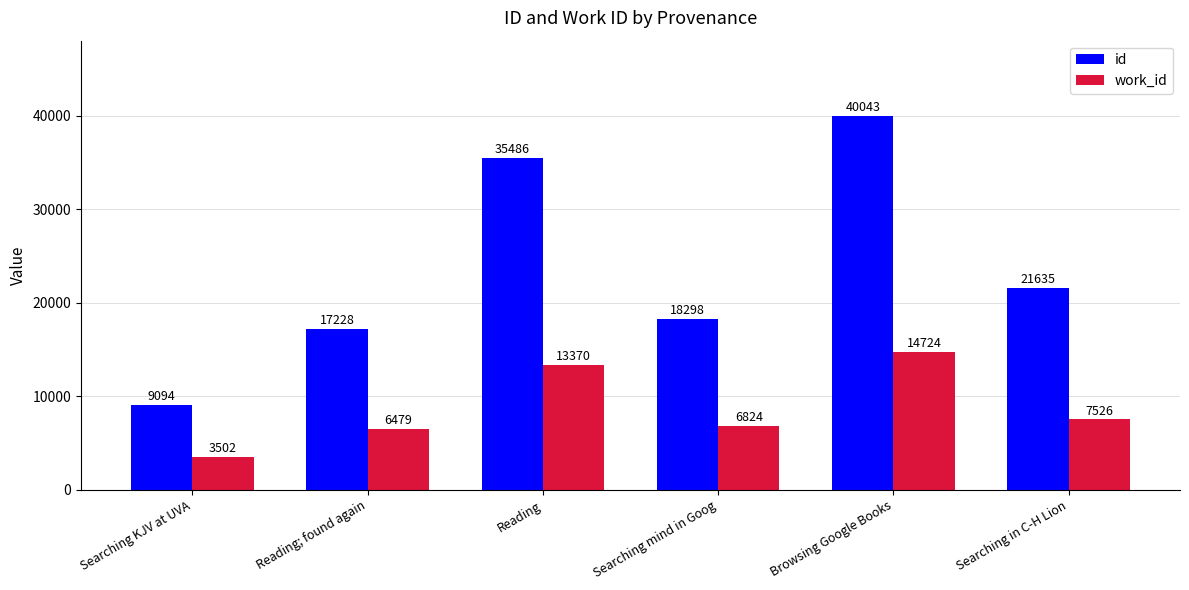

What is the total value across all series at Searching KJV at UVA?

12596